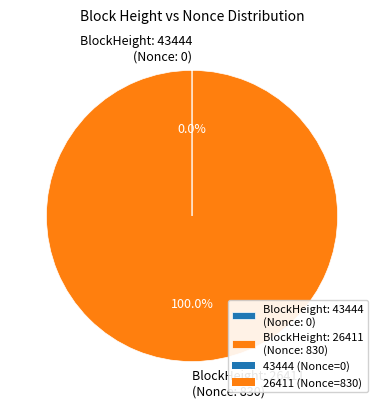

Which slice represents more than half of the pie?

BlockHeight: 26411 (Nonce: 830)